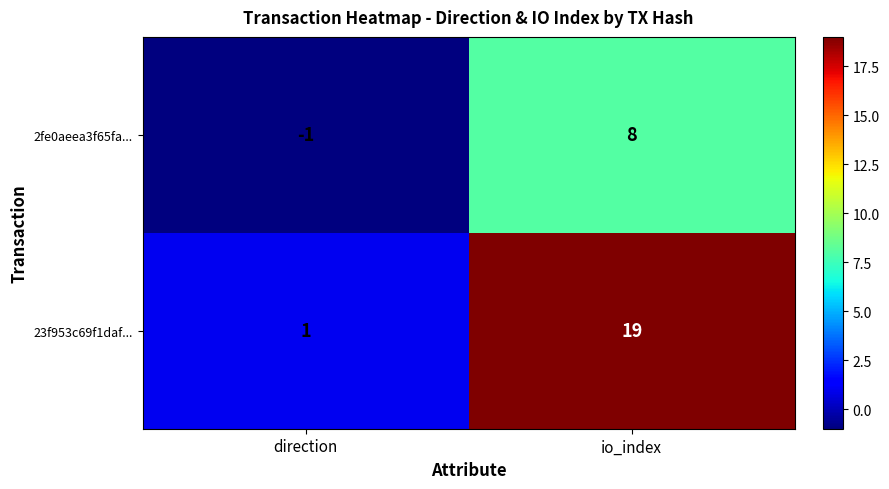

Reading right to left, what are all the values shown in this chart?

2fe0aeea3f65fa...: io_index=8	direction=-1
23f953c69f1daf...: io_index=19	direction=1